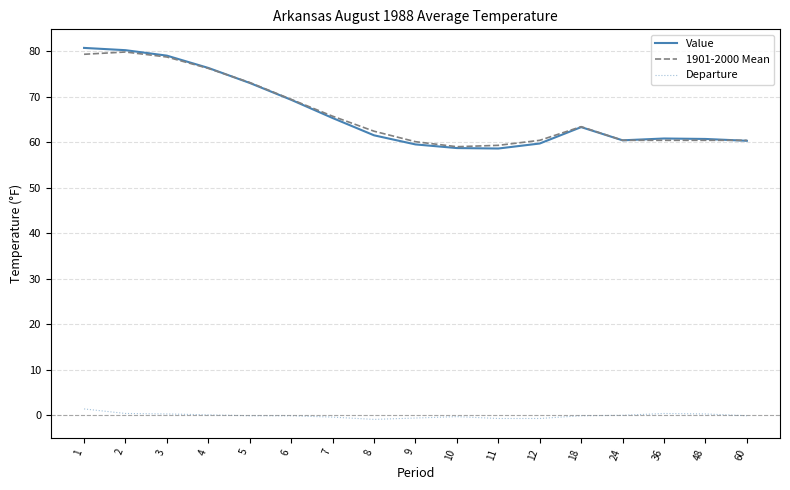

What is the sum of all 1901-2000 Mean values?

1128.4